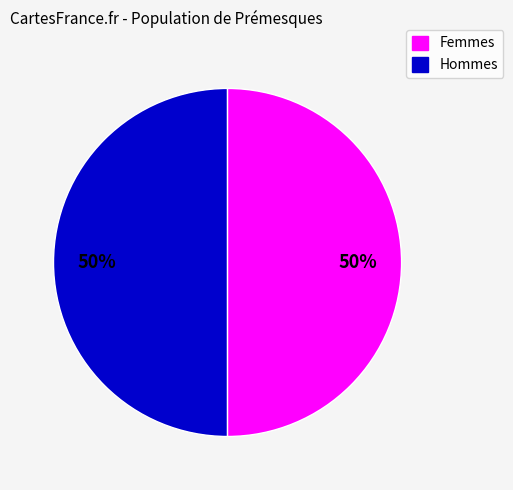

To the nearest percent, what is the average slice percentage?

50%